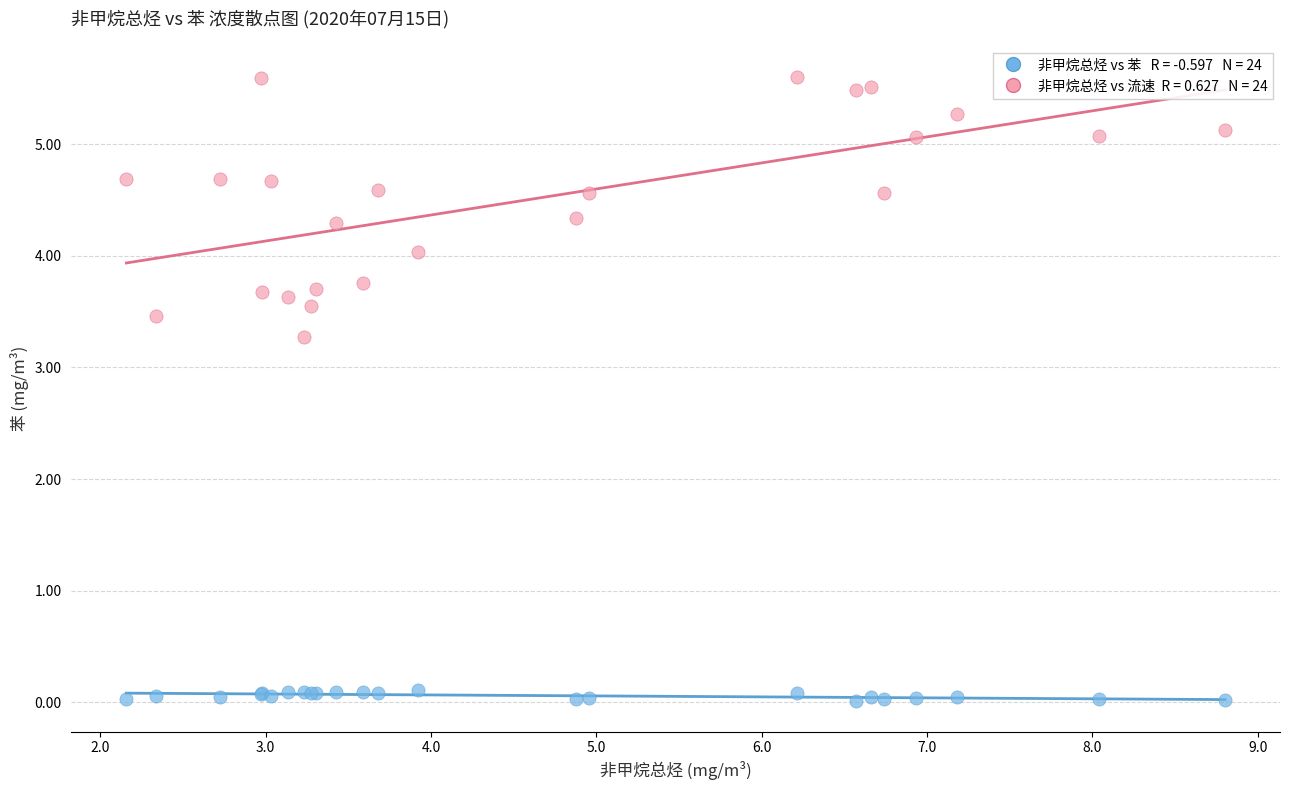

Across all series, what Y value is closest to 2?

3.3